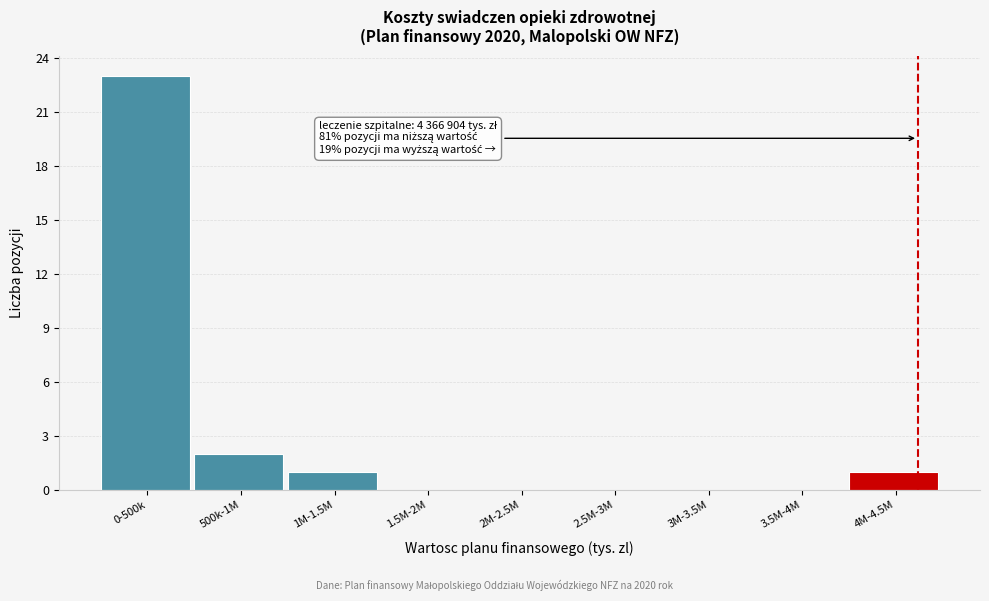

Reading right to left, list all the values displayed in this chart.

4M-4.5M=1	3.5M-4M=0	3M-3.5M=0	2.5M-3M=0	2M-2.5M=0	1.5M-2M=0	1M-1.5M=1	500k-1M=2	0-500k=23